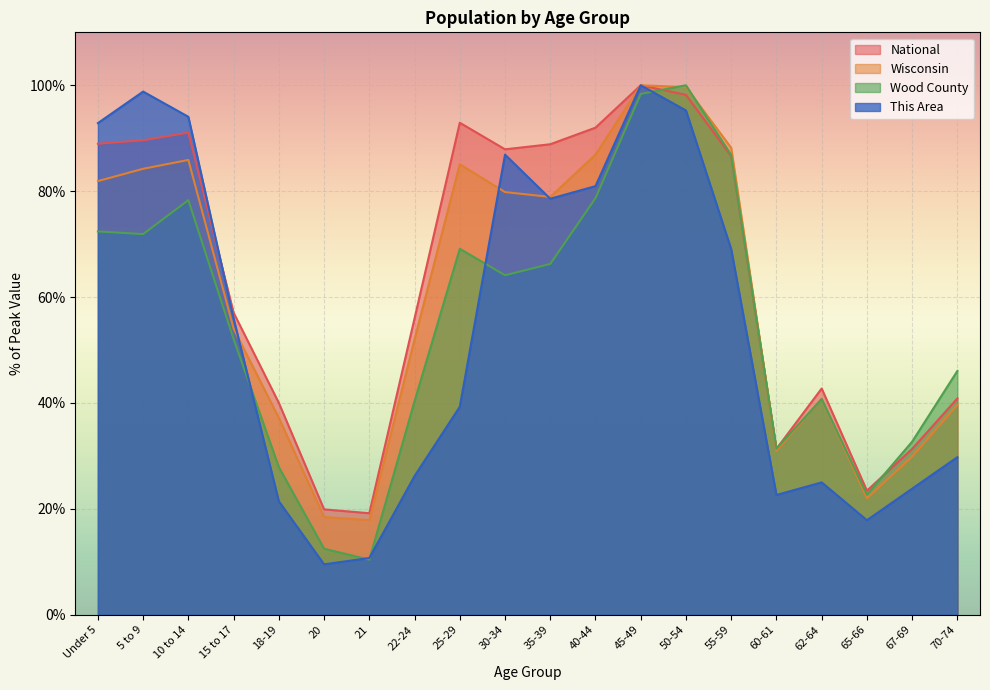

How many values in the This Area series exceed 55?

10